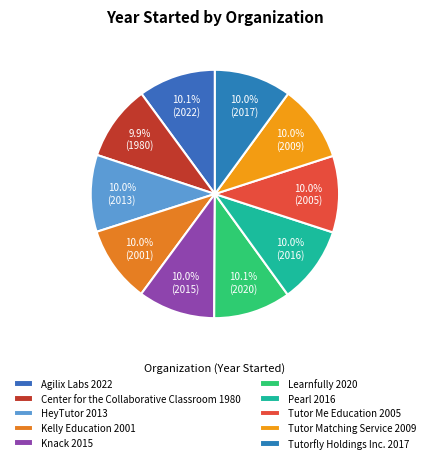

How many segments does this pie chart have?

10